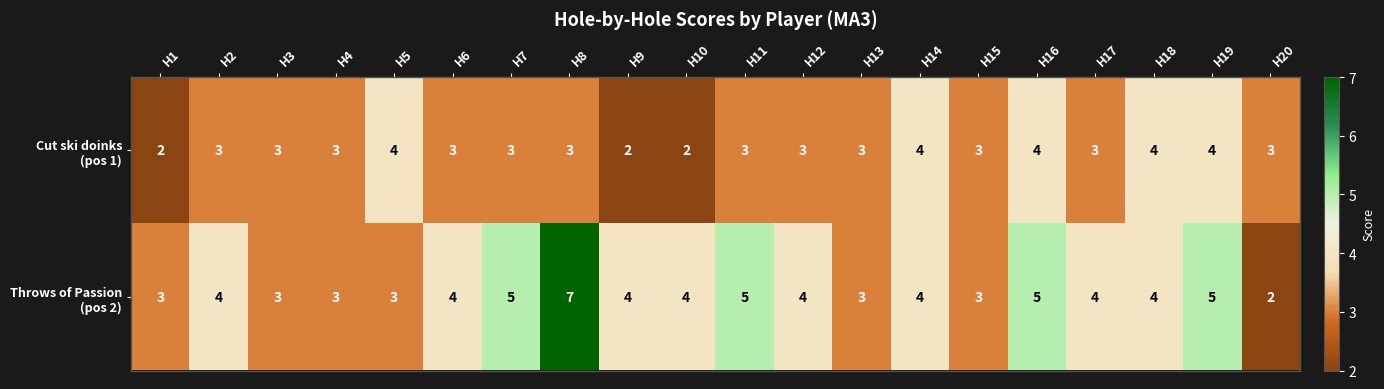

At which category is the sum across all series the highest?

H8